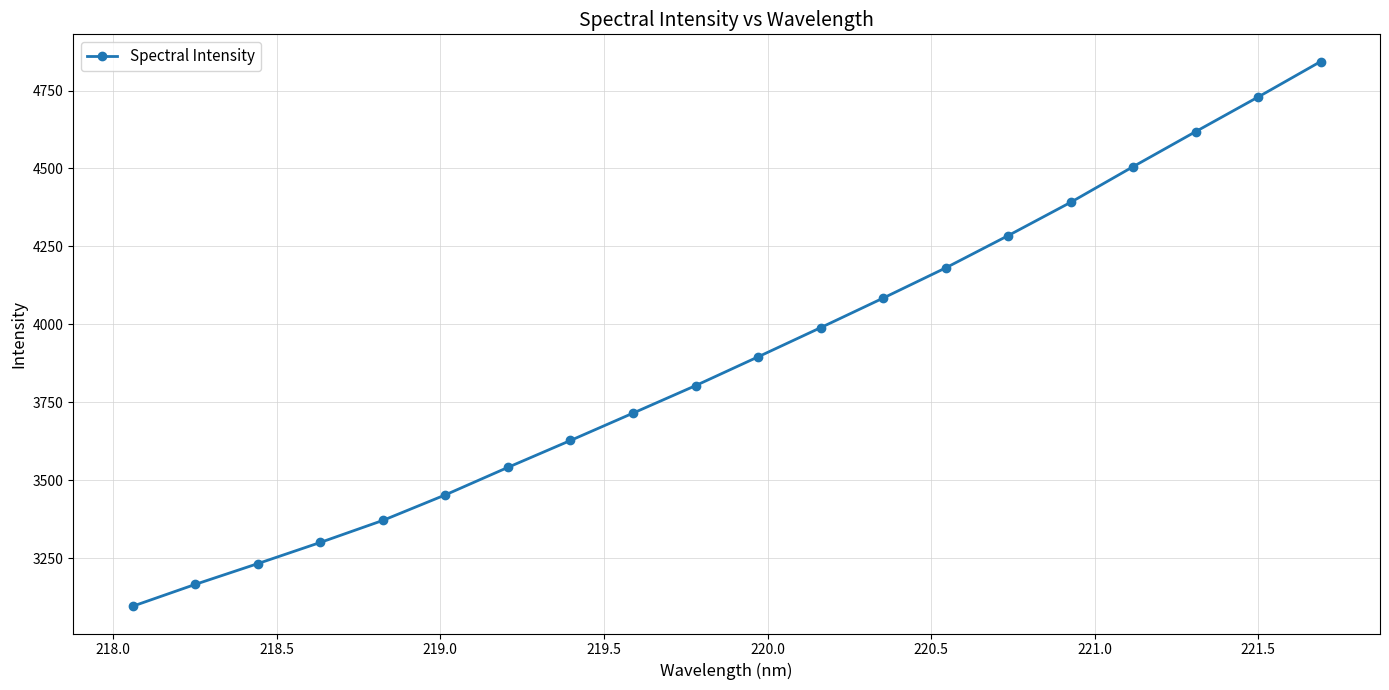

What is the value of the 19th point from the left?

4729.2